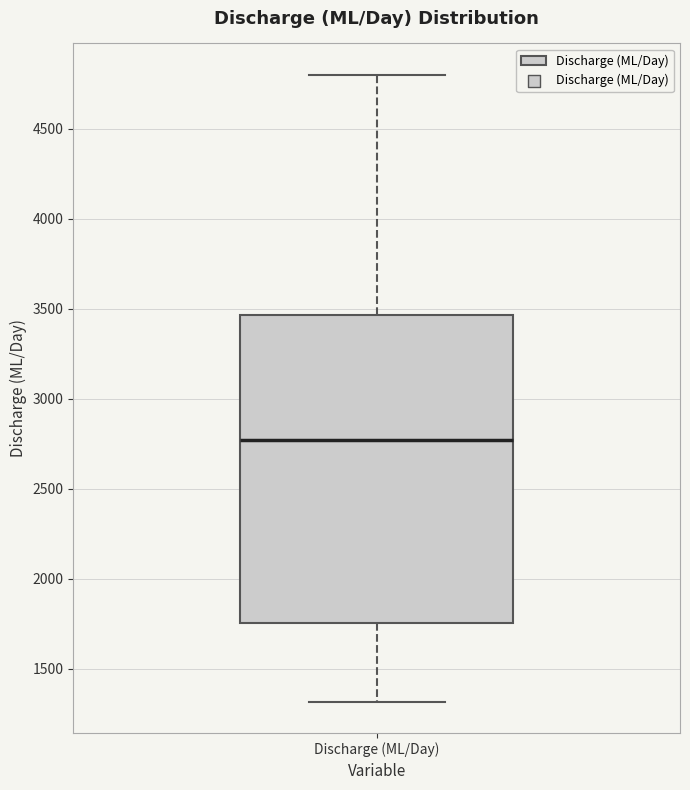

Transcribe this box plot: give where the median line is, the range the box spans, and where the two whiskers end, as read against the y-axis. The values are not printed on the chart, so give them approximately, as read against the axis.

median 2750, box 1750 to 3450, whiskers 1300 to 4800